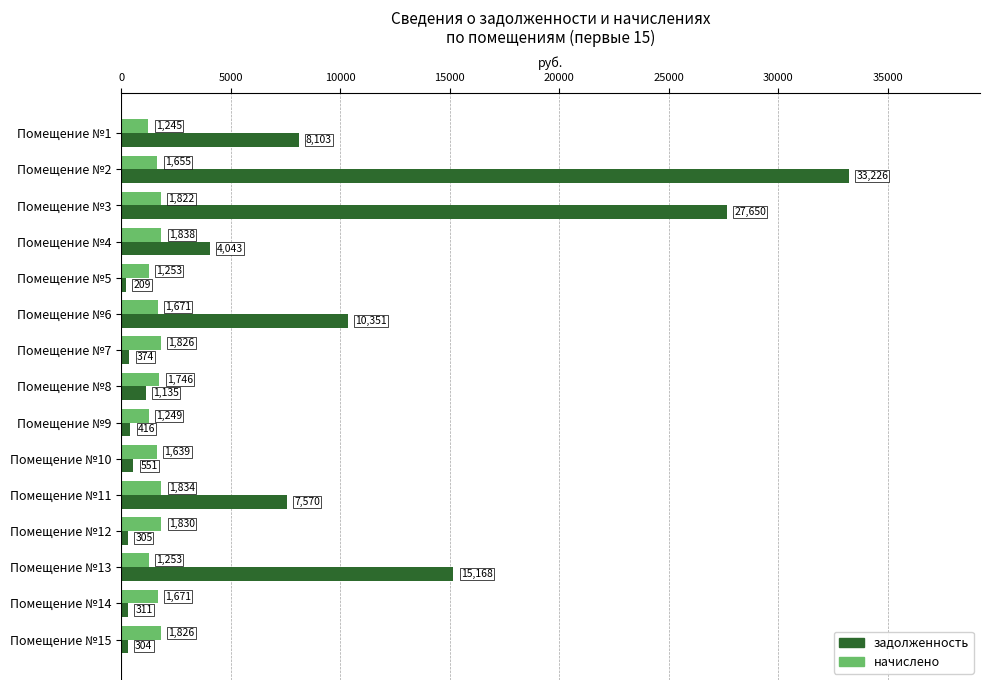

What is the minimum value for начислено?

1245.1